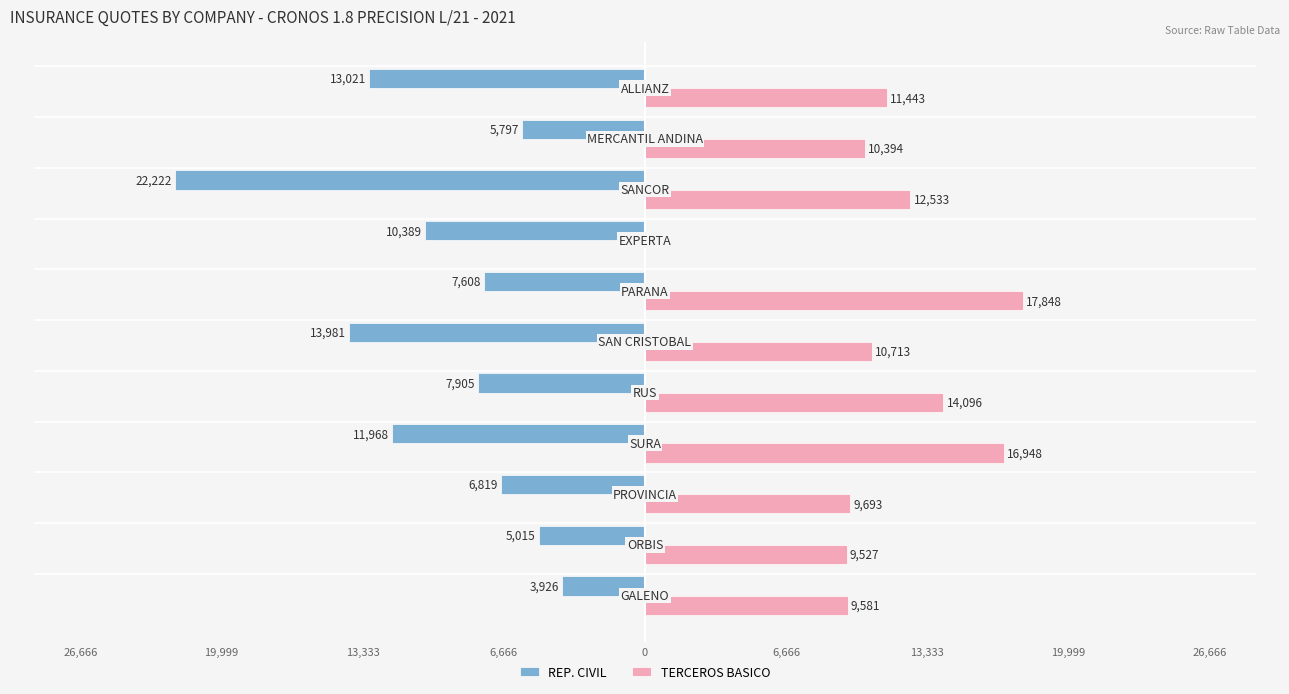

What is the highest value of the TERCEROS BASICO series?

17848